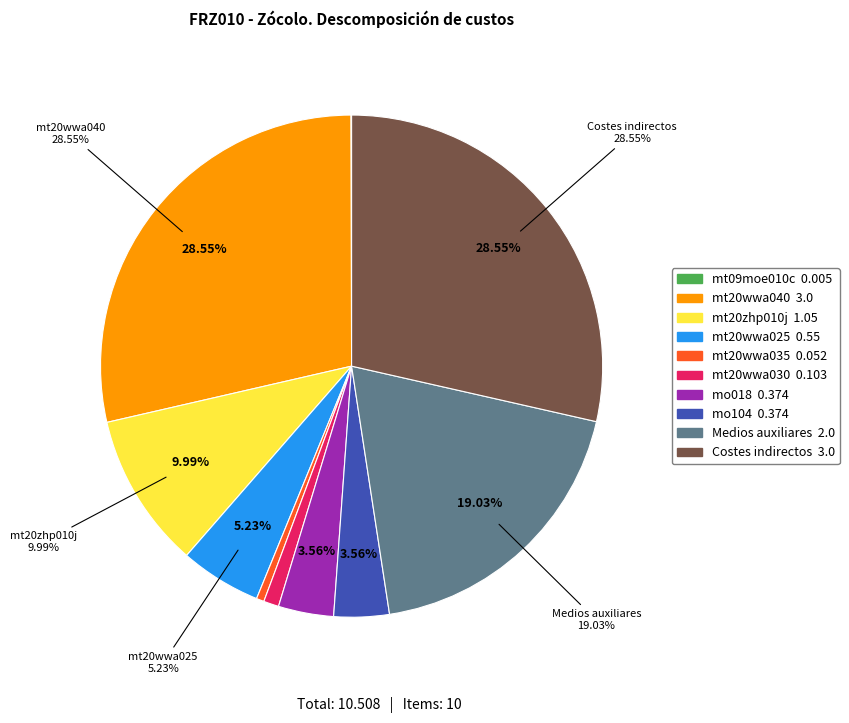

True or false: mt20wwa040 accounts for 15% of the total.

False